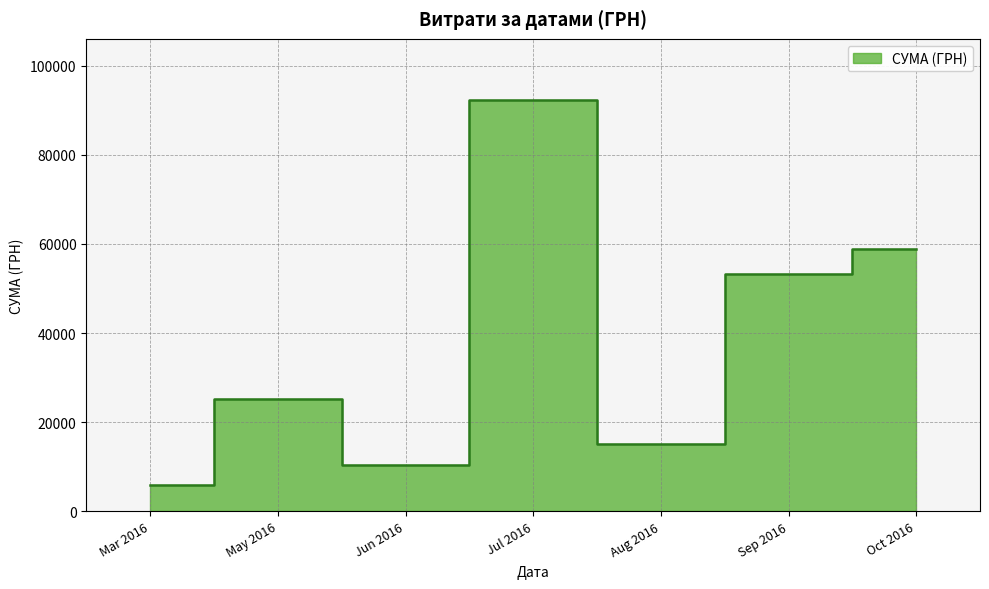

Where is the first local maximum?

6